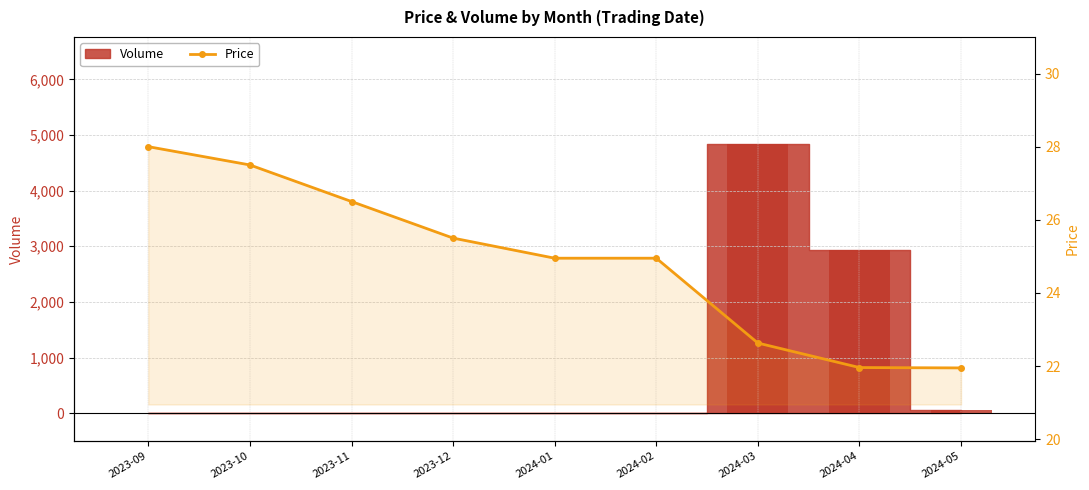

Approximately how many times larger is the value at 2023-10 compared to 2024-02?

1.1